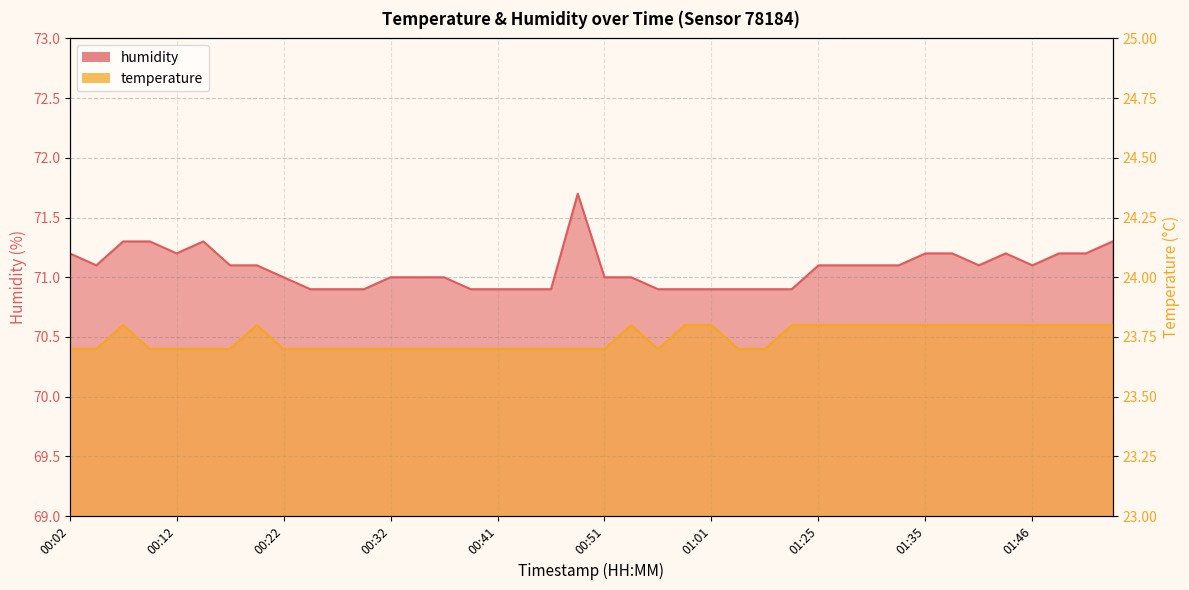

At 00:59, list the series in order from largest to smallest.

humidity, temperature